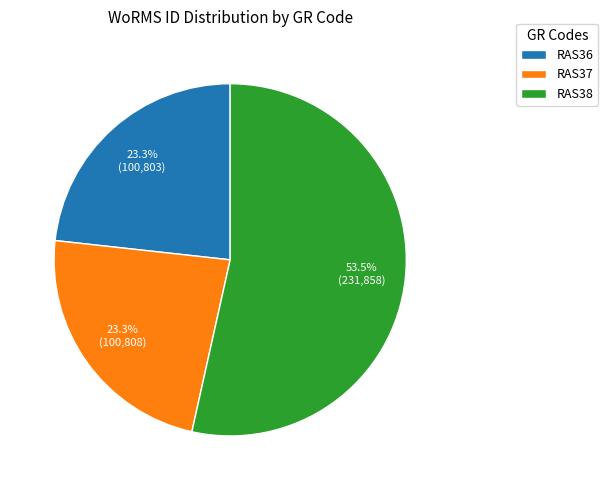

Which has a higher value, RAS38 or RAS36?

RAS38